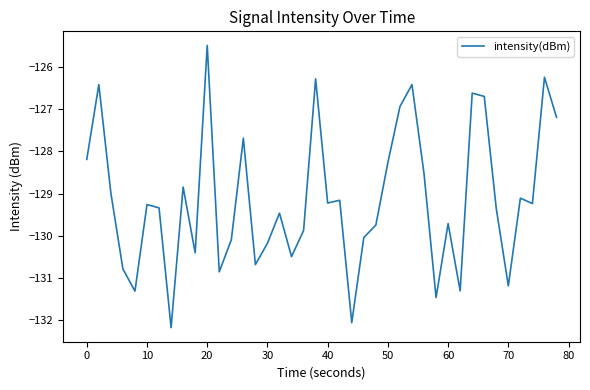

What is the minimum value shown in the chart?

-132.2